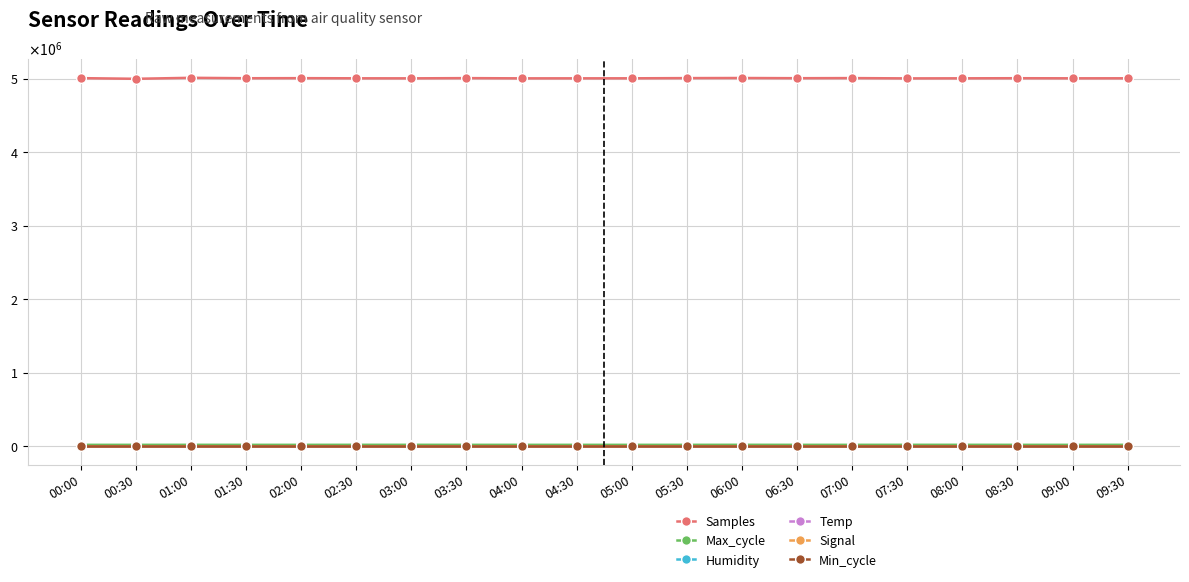

Does the chart have visible grid lines?

Yes